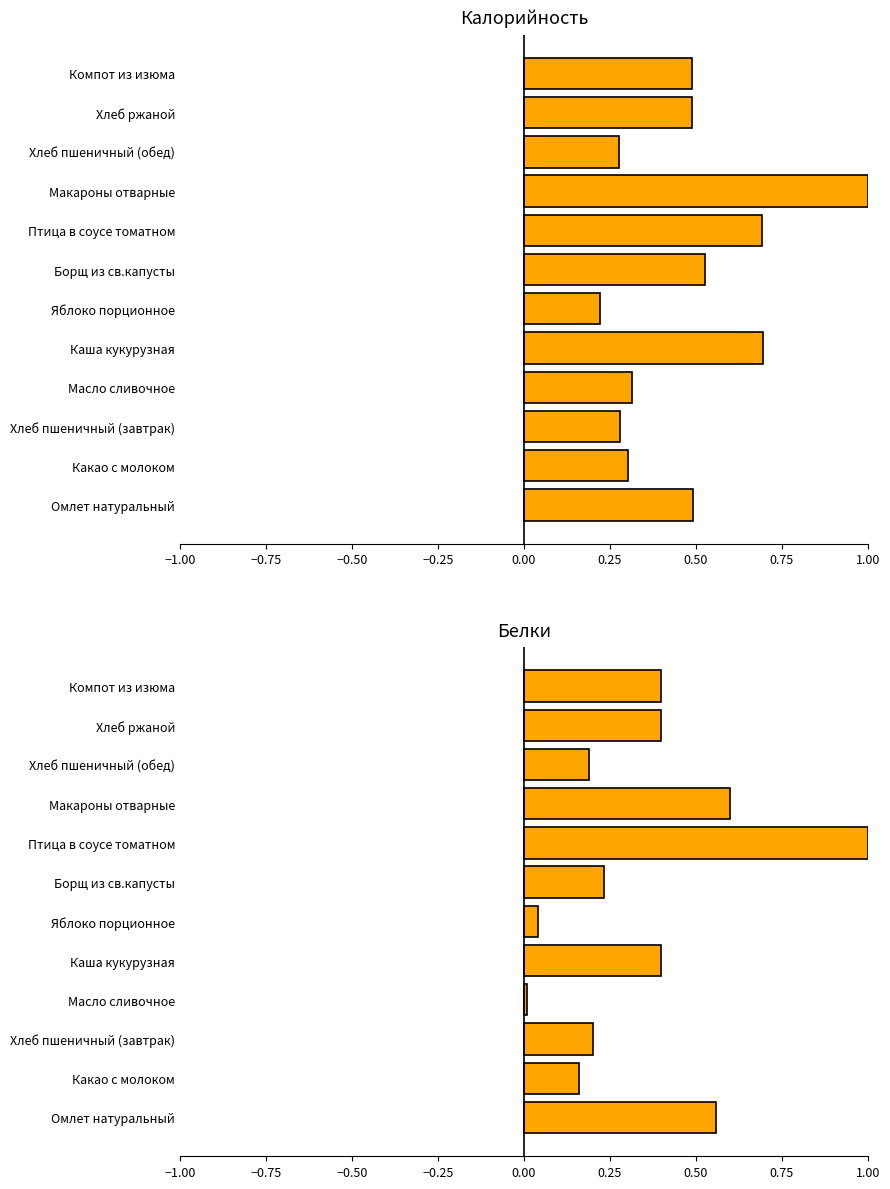

What are all the series names shown in the legend?

Калорийность, Белки